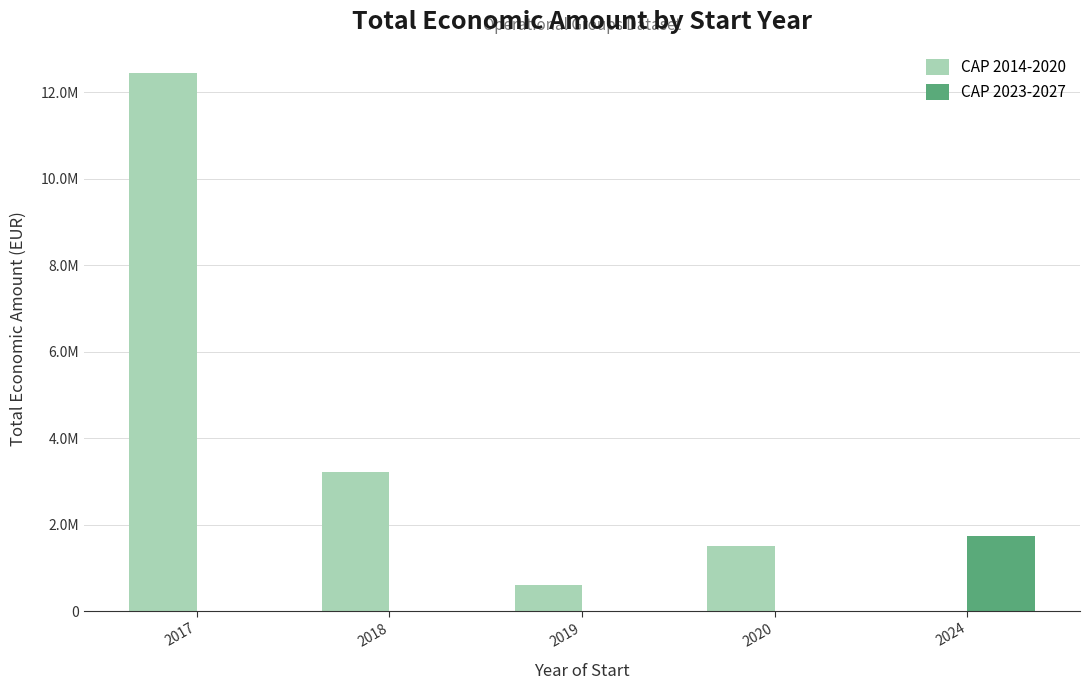

Reading left to right, list all the values displayed in this chart.

CAP 2014-2020: 12456476	3221337	591878	1513726	0
CAP 2023-2027: 0	0	0	0	1732109